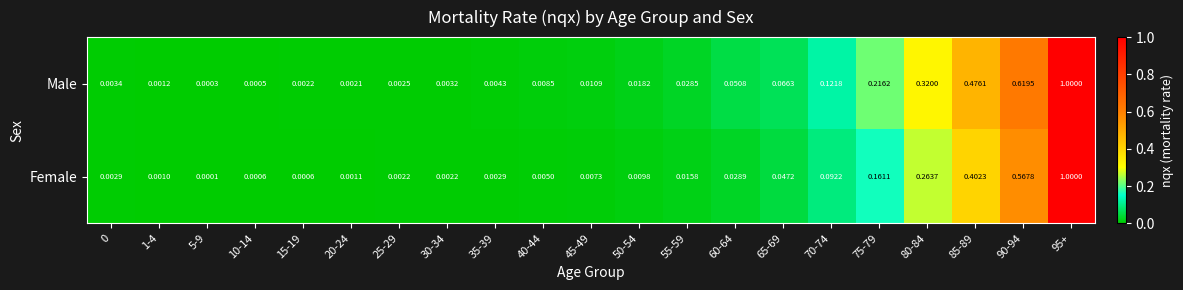

Which series has the widest spread of values?

Female